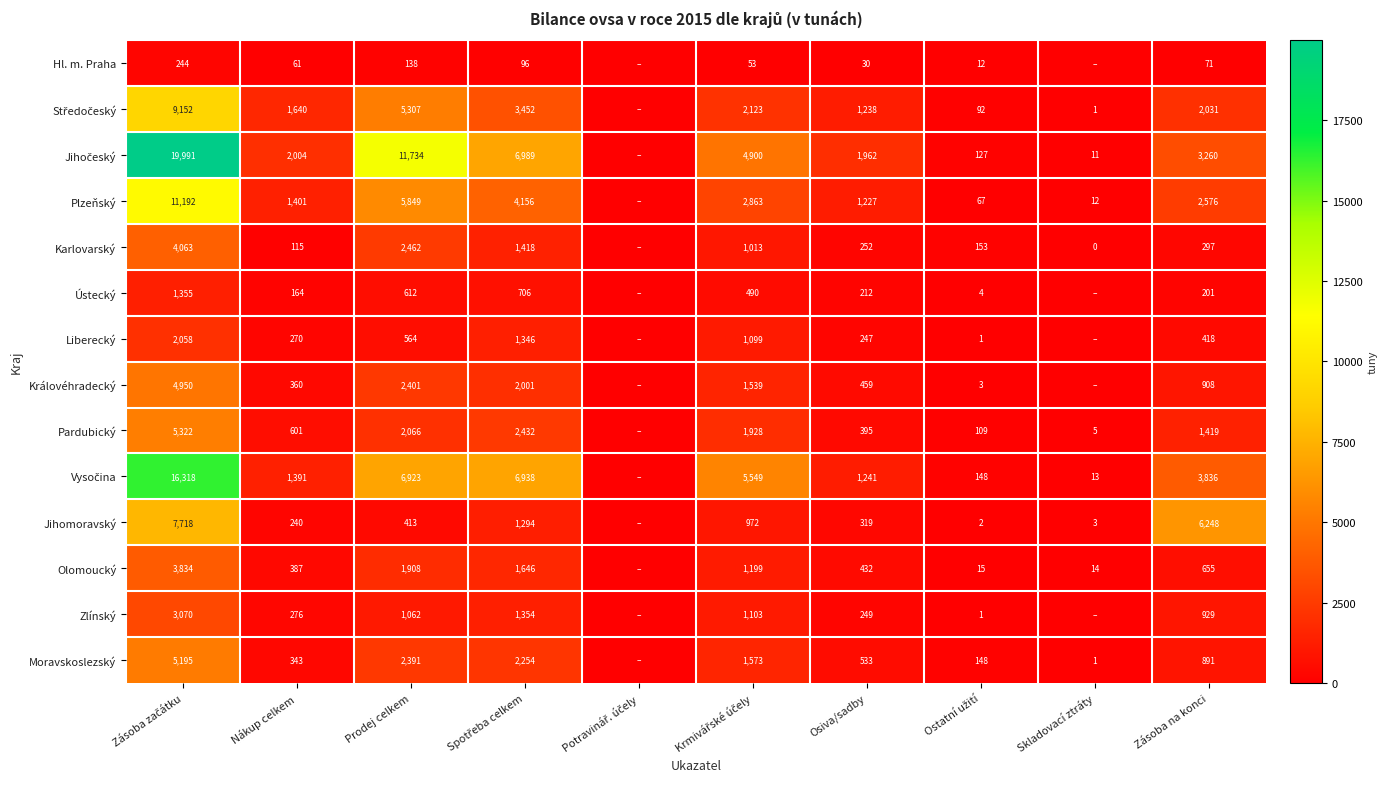

True or false: Ústecký has a value of 380 at Osiva/sadby.

False